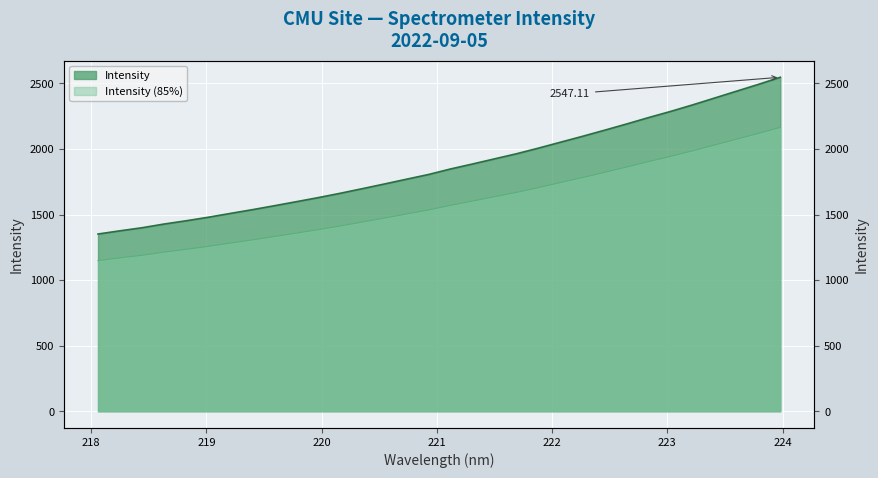

What is the sum of all values?

59834.4